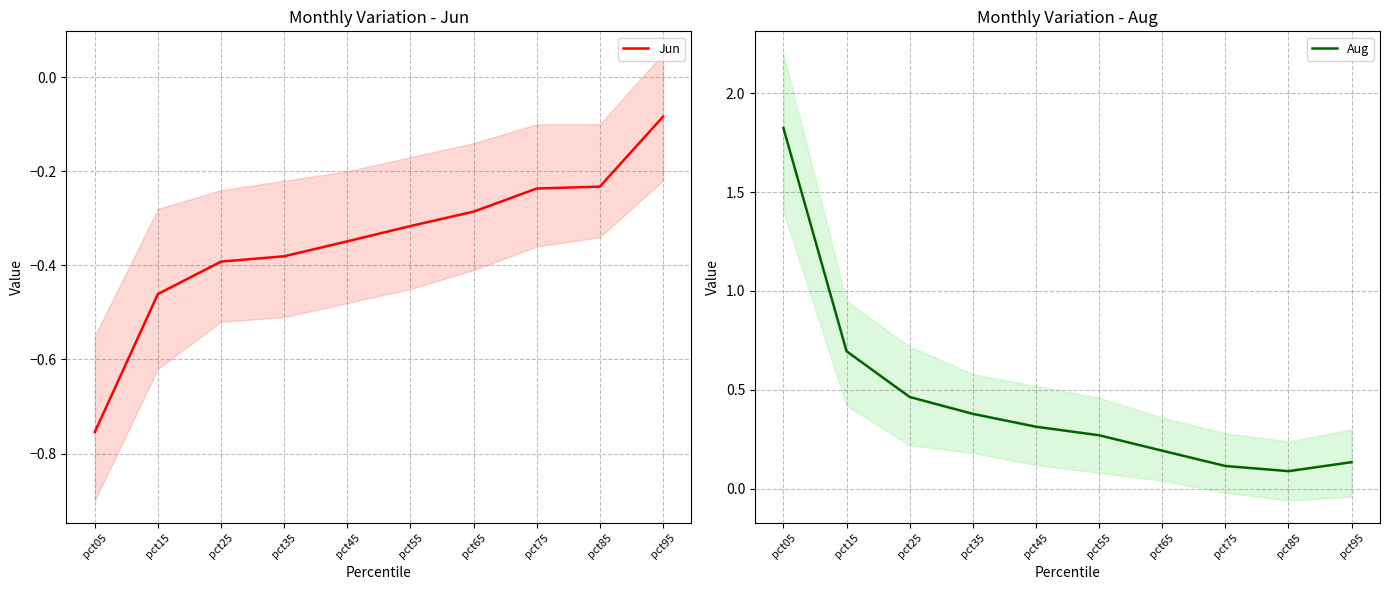

Rank the series by their average value, from lowest to highest.

Jun, Aug